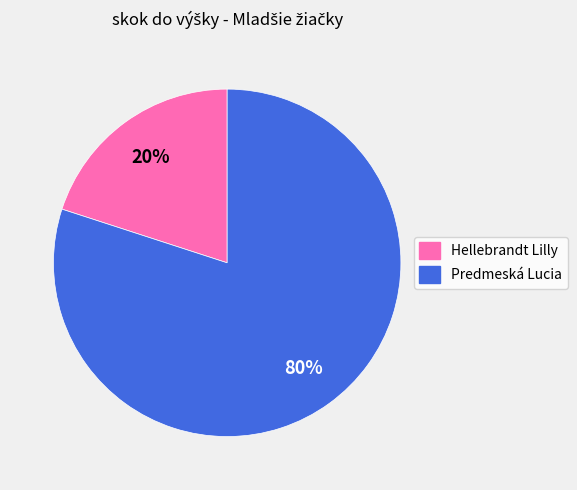

Which category has the biggest portion of the pie?

Predmeská Lucia